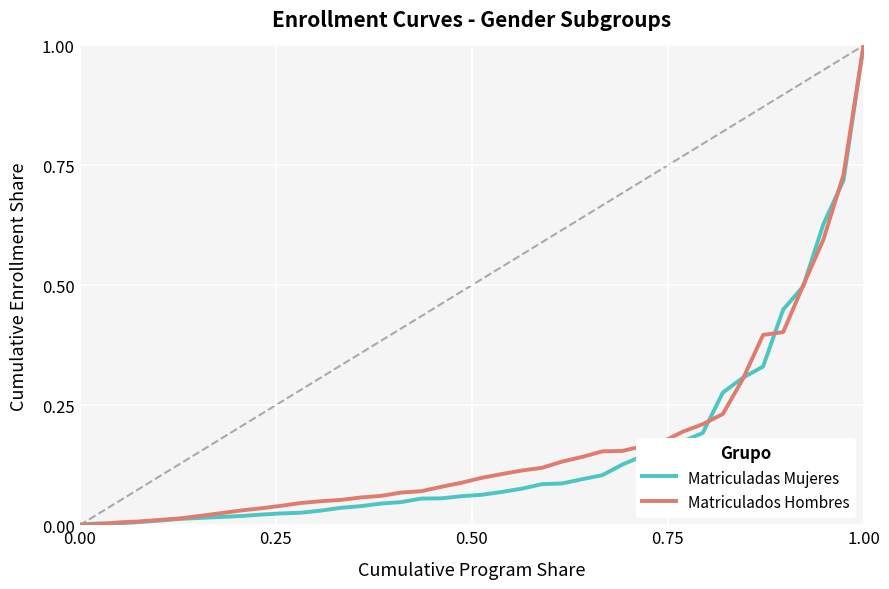

What is the highest value of the Matriculados Hombres series?

1.0